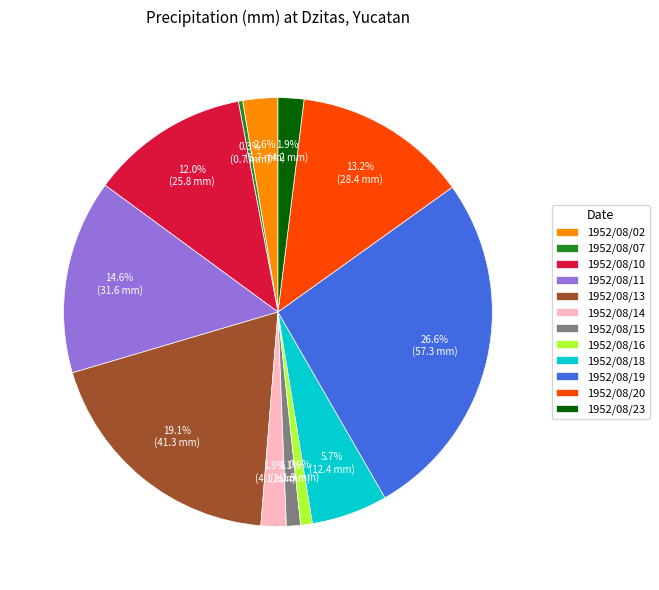

Which category has the smallest portion of the pie?

1952/08/07